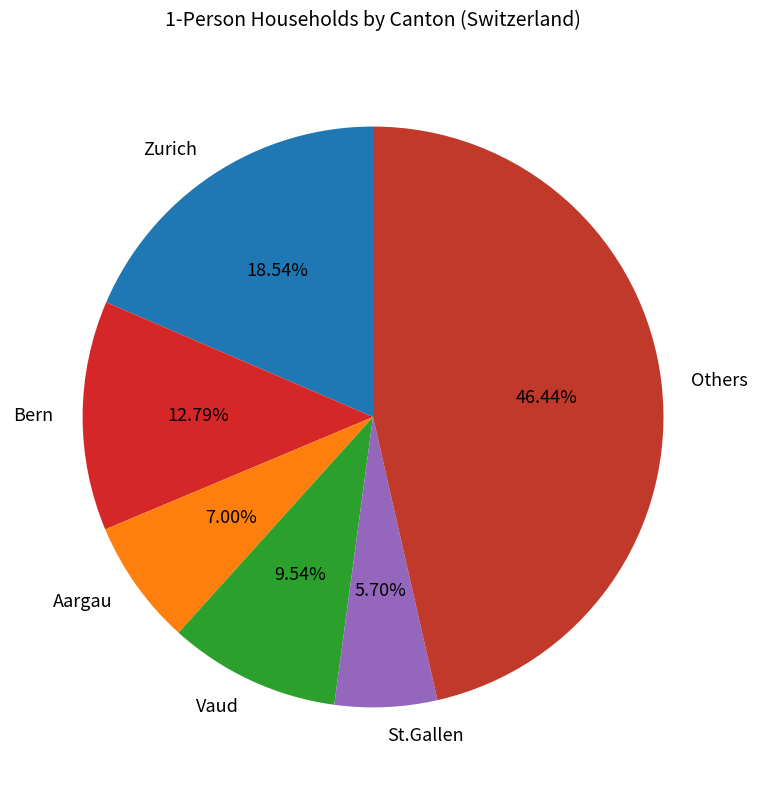

Count the number of slices in the pie.

6